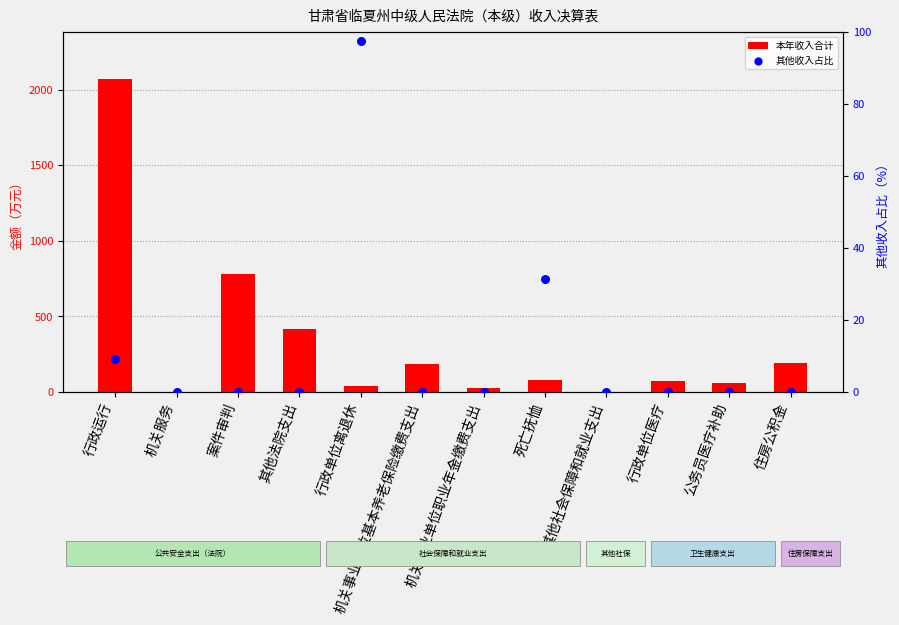

Which series contains the highest Y value?

本年收入合计